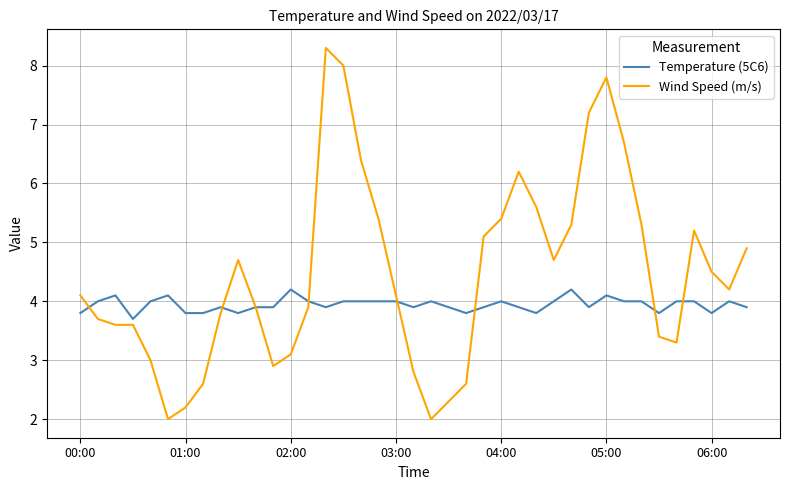

Which series has the widest spread of values?

Wind Speed (m/s)